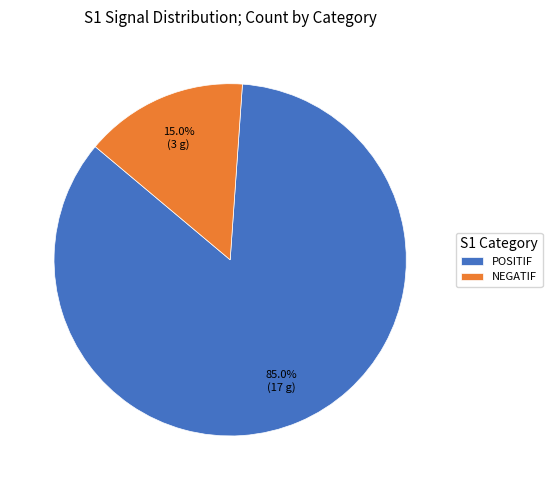

To the nearest percent, what is the difference between the largest and smallest slice percentages?

70%